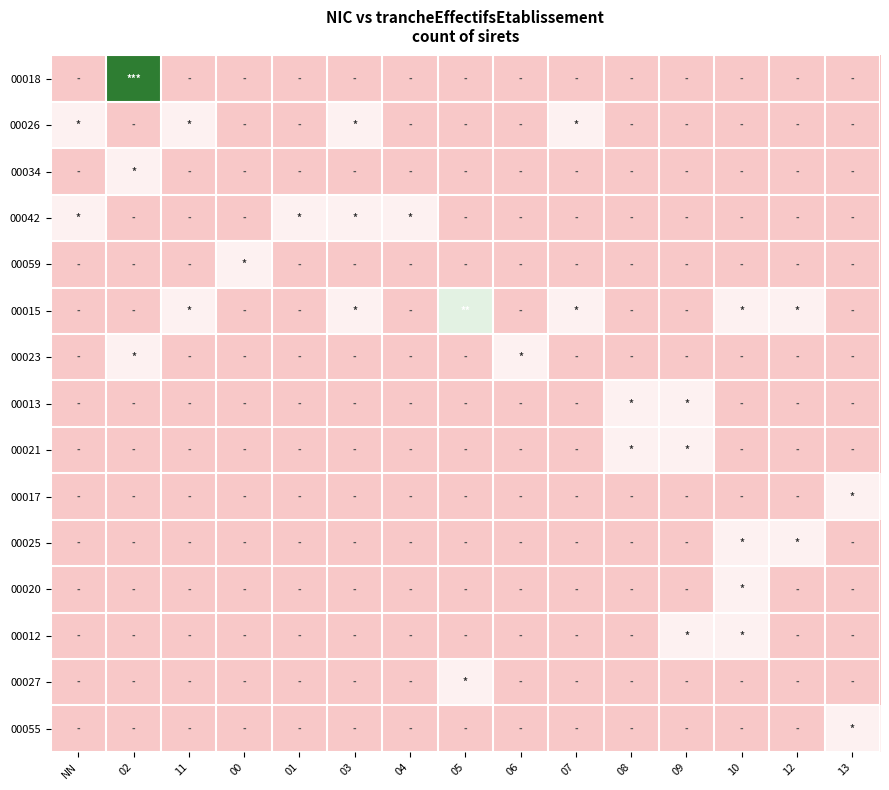

What is the maximum value shown in the chart?

4